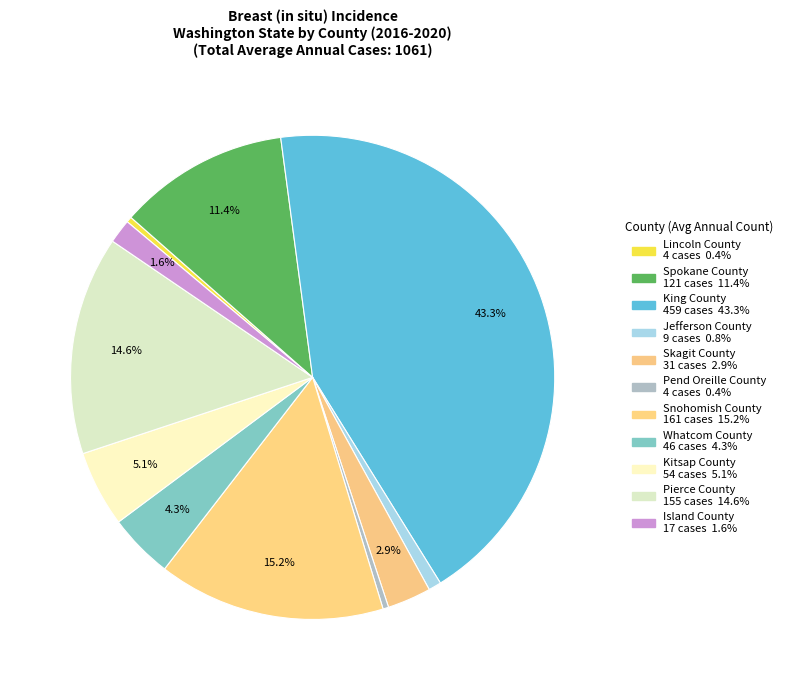

To the nearest percent, what is the difference between the Lincoln County and Spokane County slice percentages?

11%